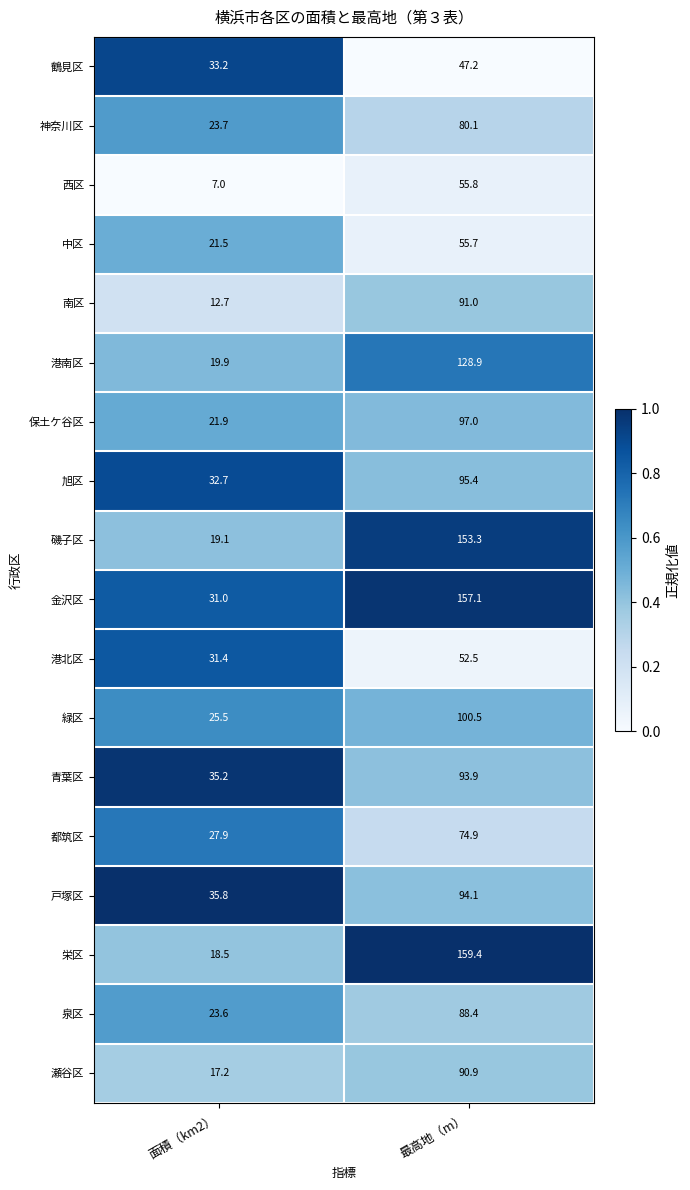

Rank the series at 面積（km2） from lowest to highest value.

西区, 南区, 瀬谷区, 栄区, 磯子区, 港南区, 中区, 保土ケ谷区, 泉区, 神奈川区, 緑区, 都筑区, 金沢区, 港北区, 旭区, 鶴見区, 青葉区, 戸塚区